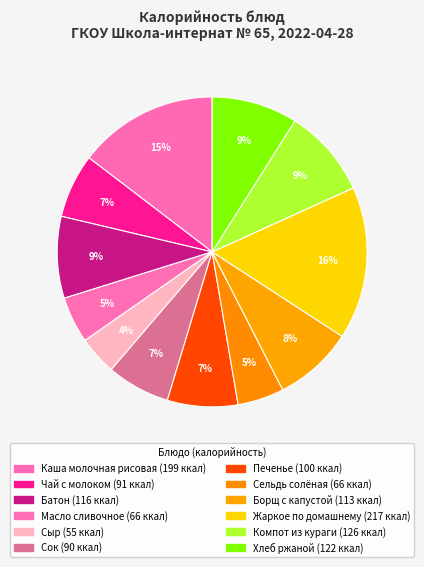

Between Сыр and Борщ с капустой, which is larger?

Борщ с капустой